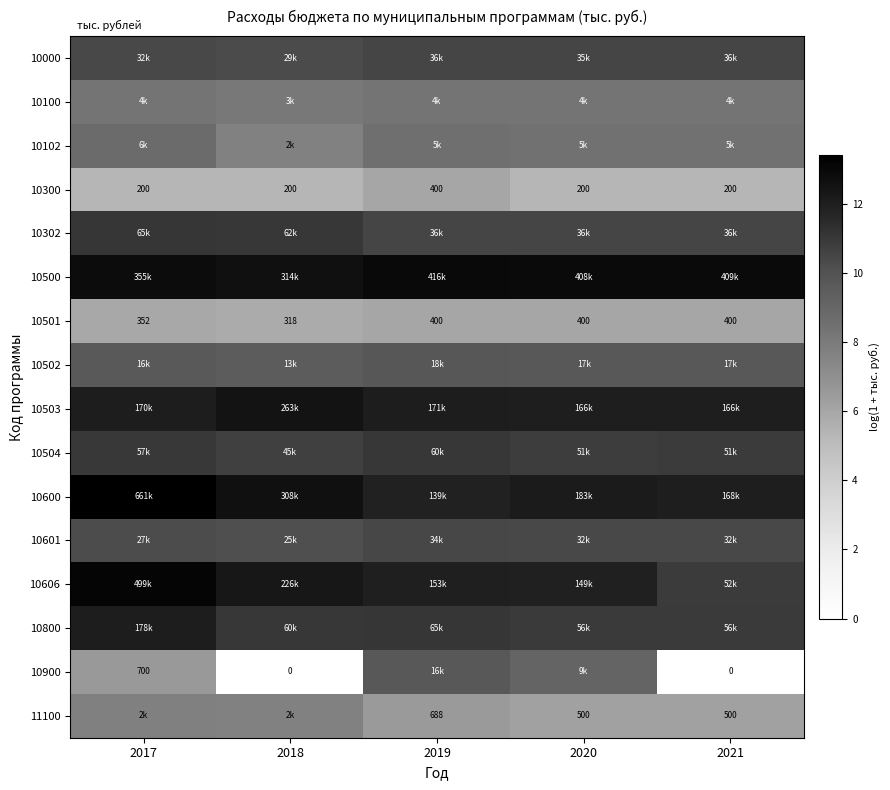

At which category is the sum across all series the highest?

2017